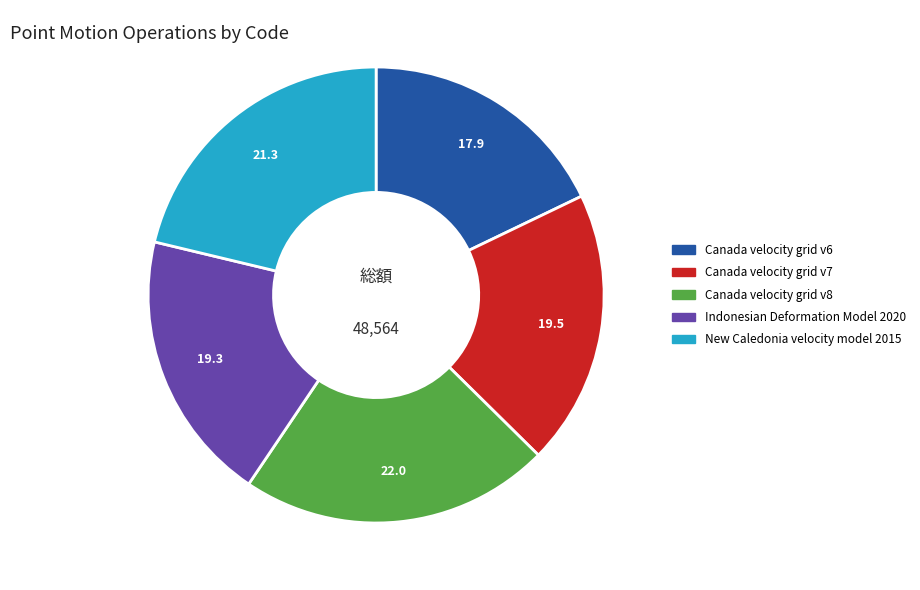

Is the sum of Indonesian Deformation Model 2020 and Canada velocity grid v6 greater than half?

No